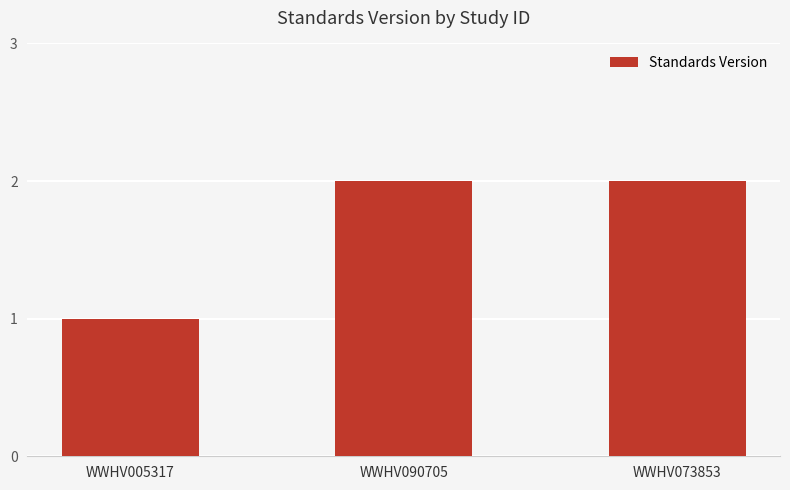

What position from the left is WWHV090705?

2